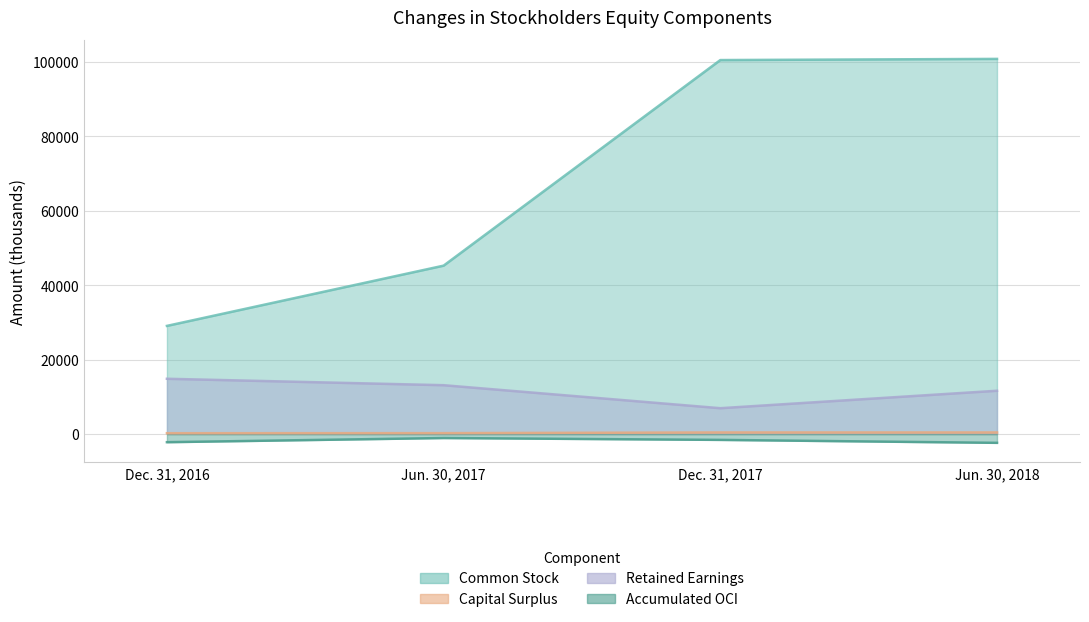

What is the sum of all Capital Surplus values?

1302